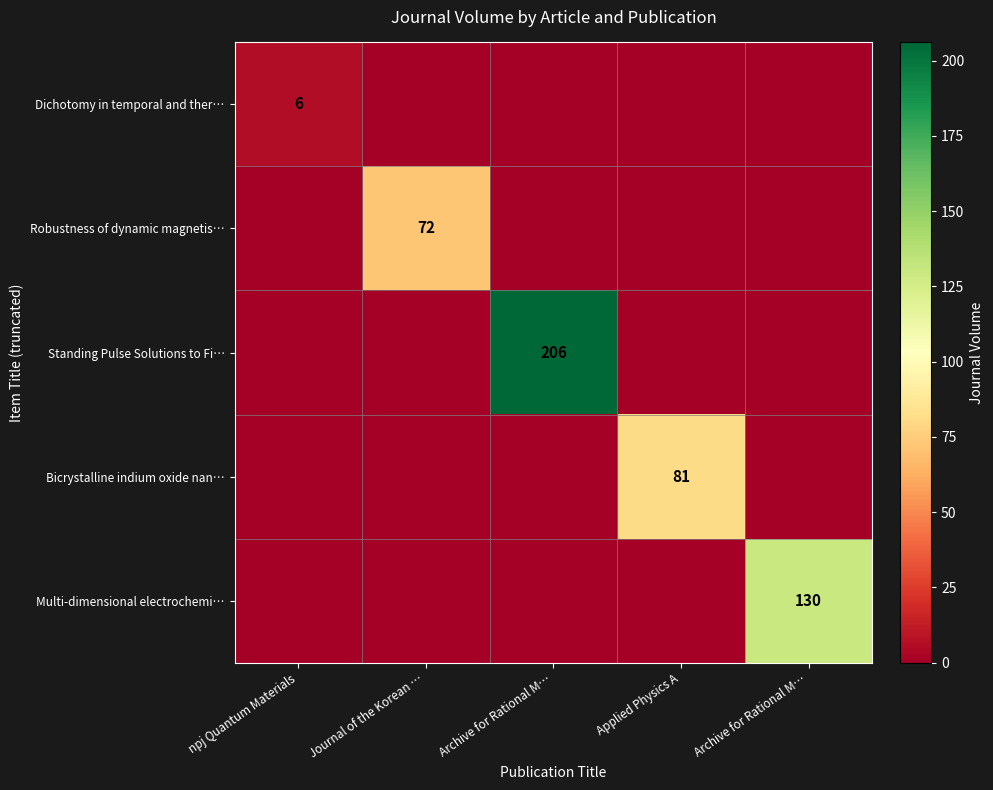

Count the Dichotomy in temporal and ther… values in the range 0 to 1.

4